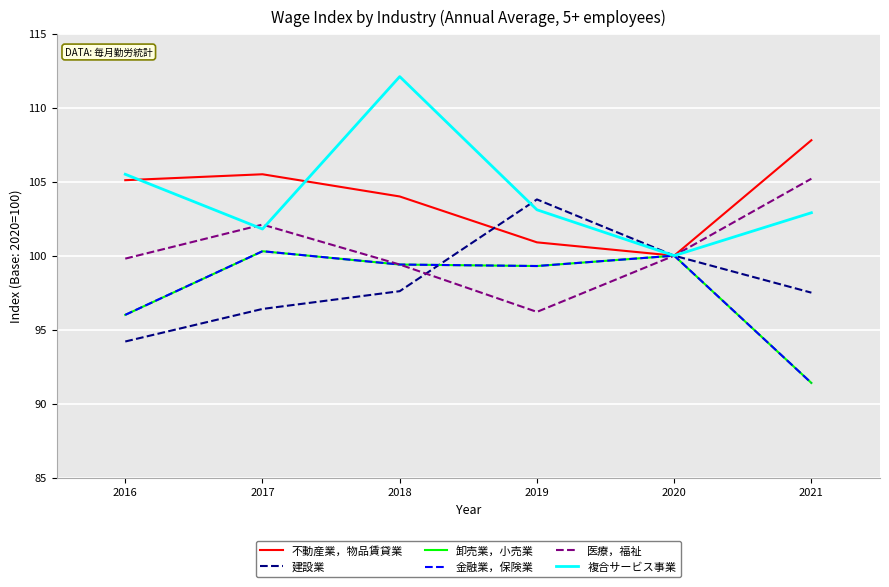

How many lines are shown in the chart?

6